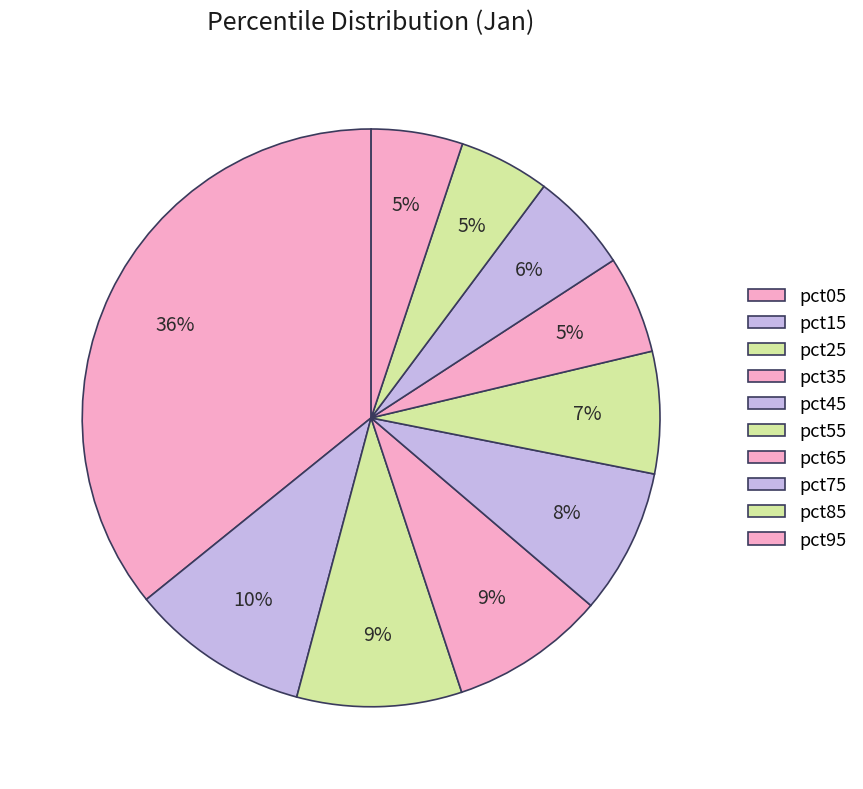

Which category has the biggest portion of the pie?

pct05